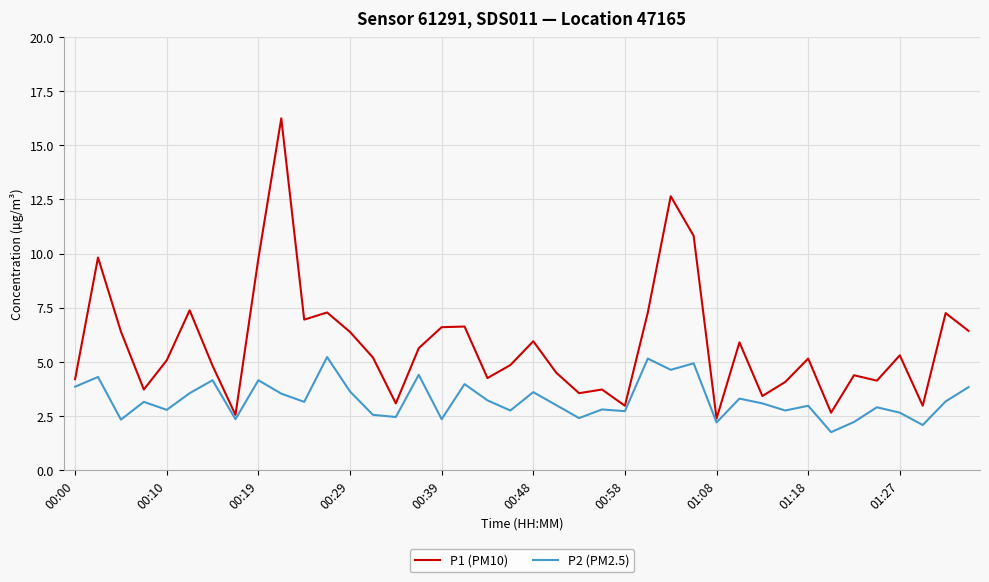

Which series has the largest total across all categories?

P1 (PM10)